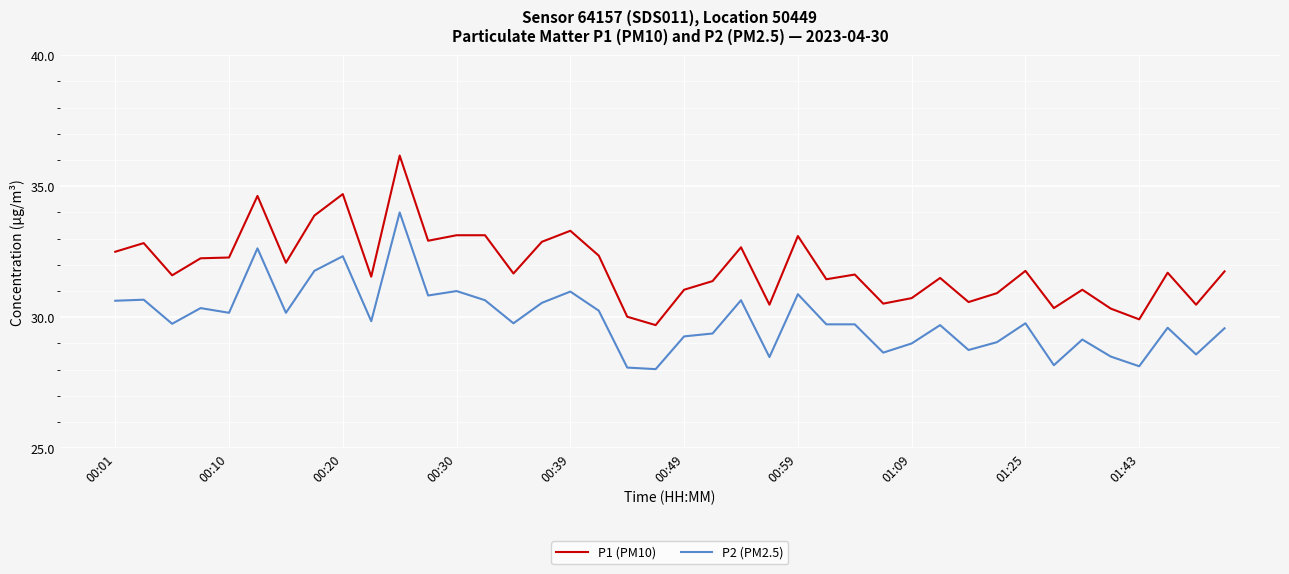

Rank the series by their average value, from highest to lowest.

P1 (PM10), P2 (PM2.5)